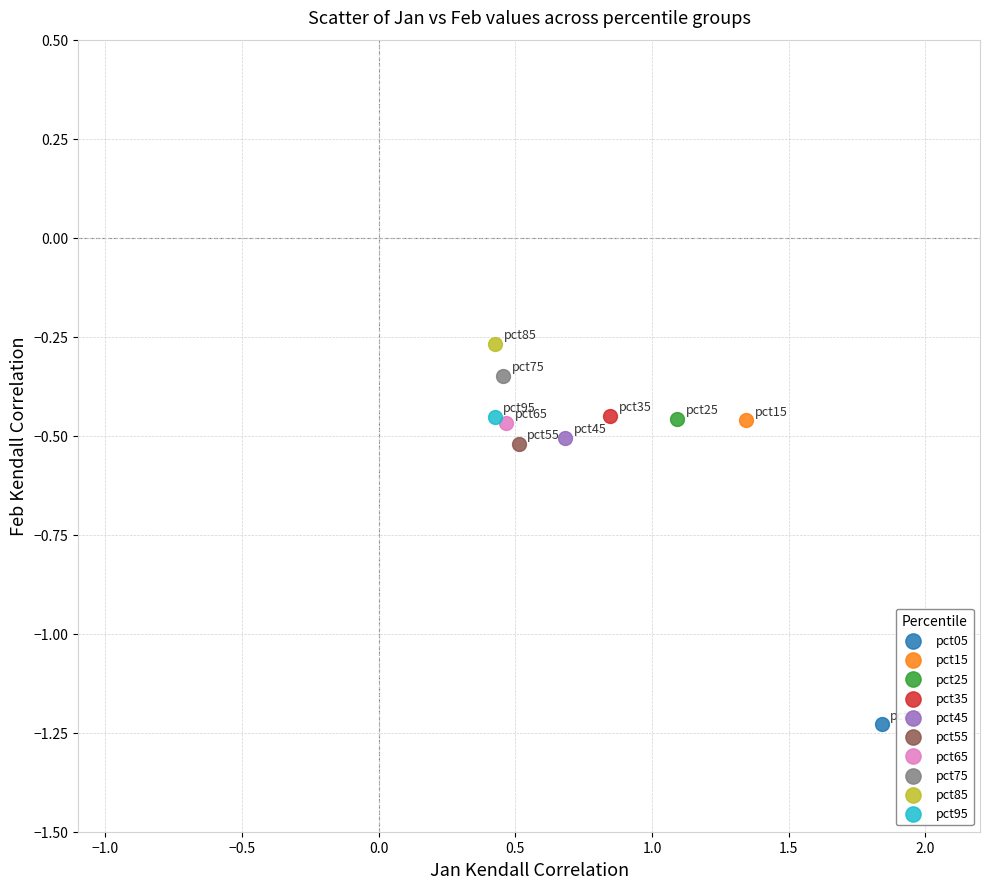

What are all the series names shown in the legend?

pct05, pct15, pct25, pct35, pct45, pct55, pct65, pct75, pct85, pct95